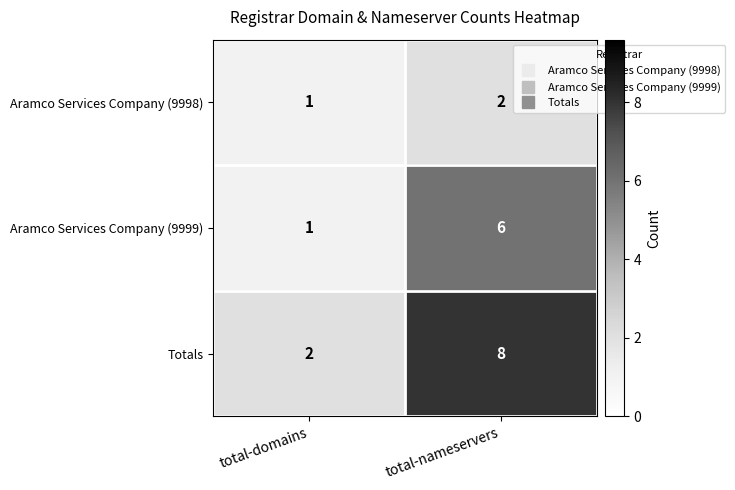

The value of Aramco Services Company (9999) at total-nameservers is 6. True or false?

True